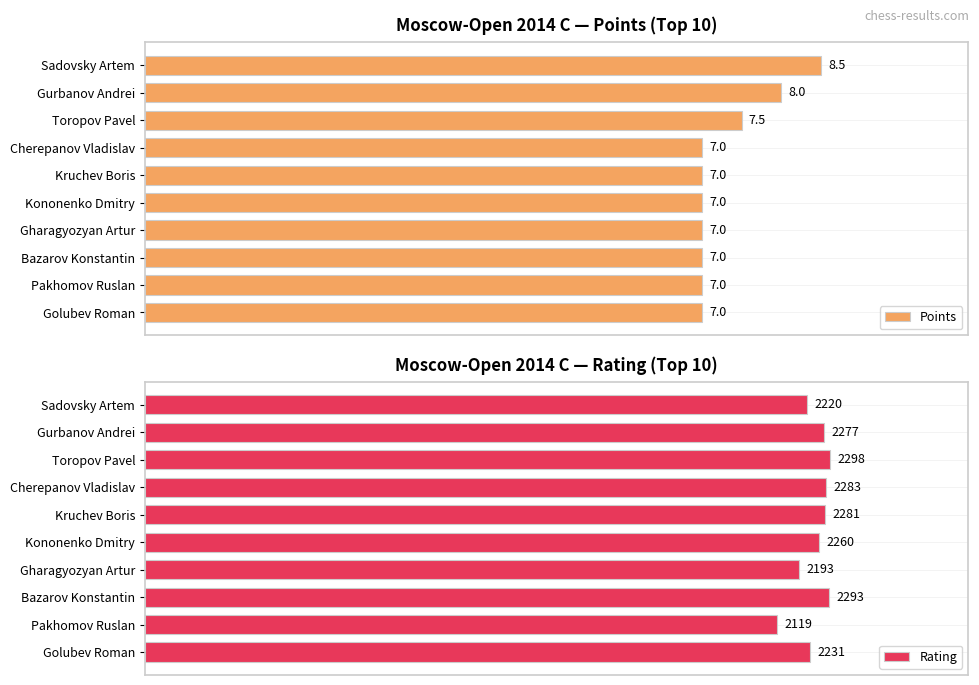

What are all the series names shown in the legend?

Points, Rating